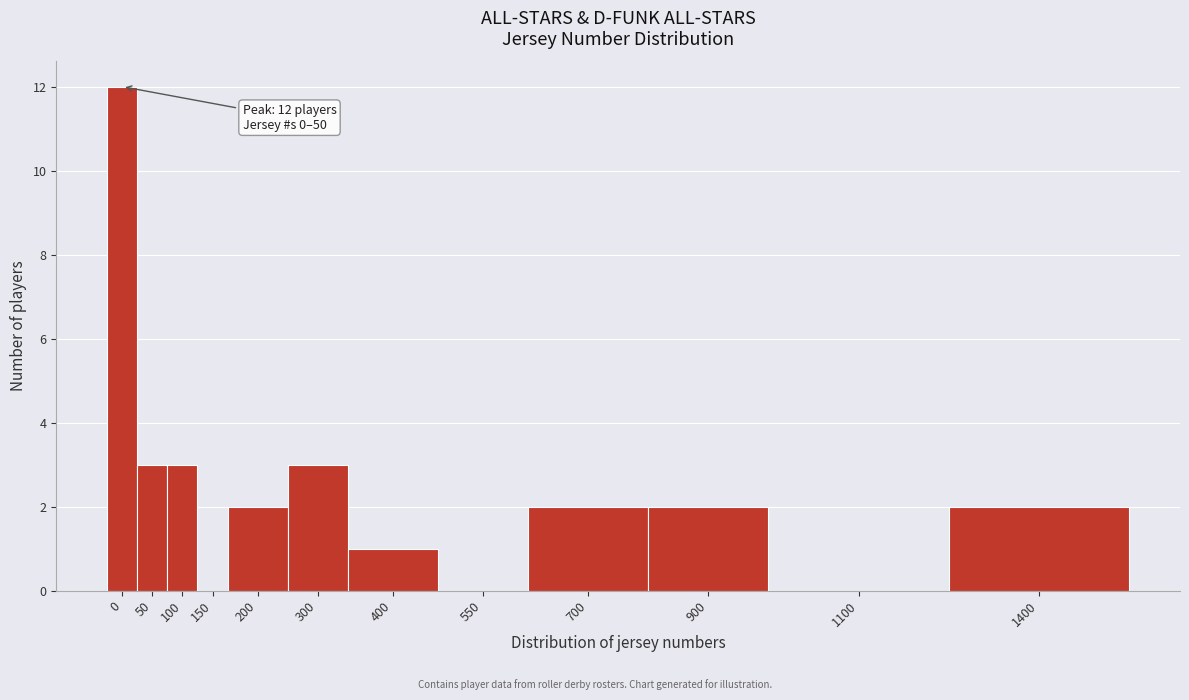

Reading right to left, extract all data points from this chart.

1400=2	1100=0	900=2	700=2	550=0	400=1	300=3	200=2	150=0	100=3	50=3	0=12